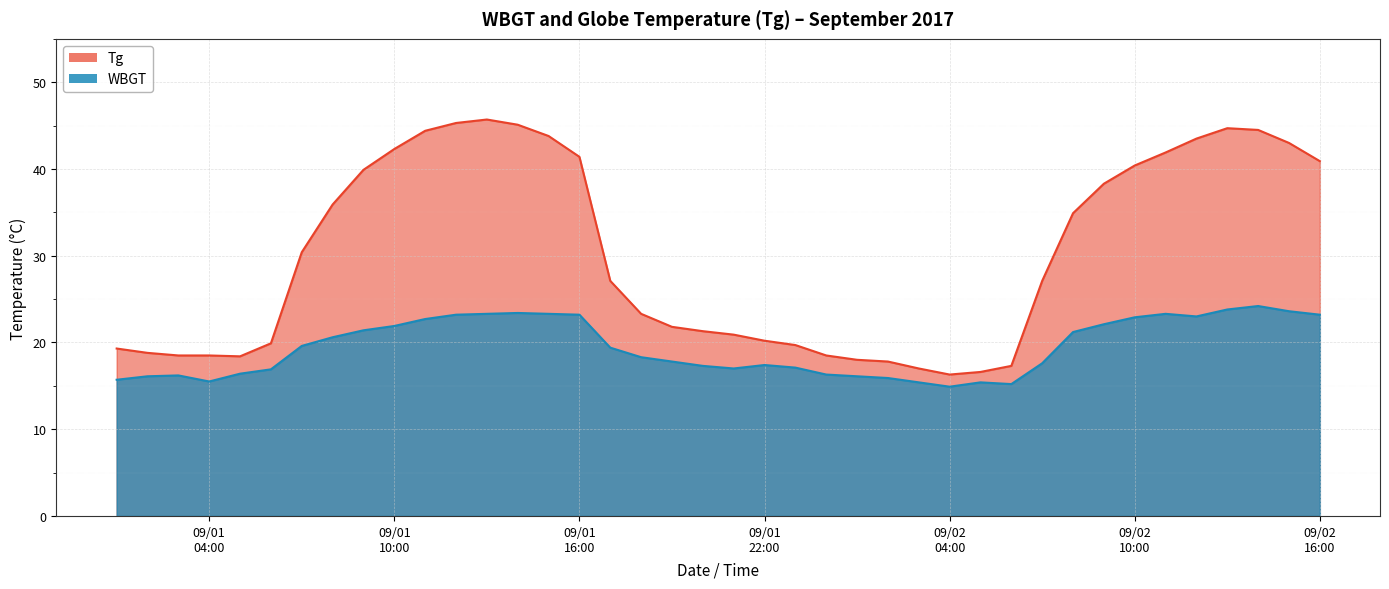

What are all the series names shown in the legend?

Tg, WBGT